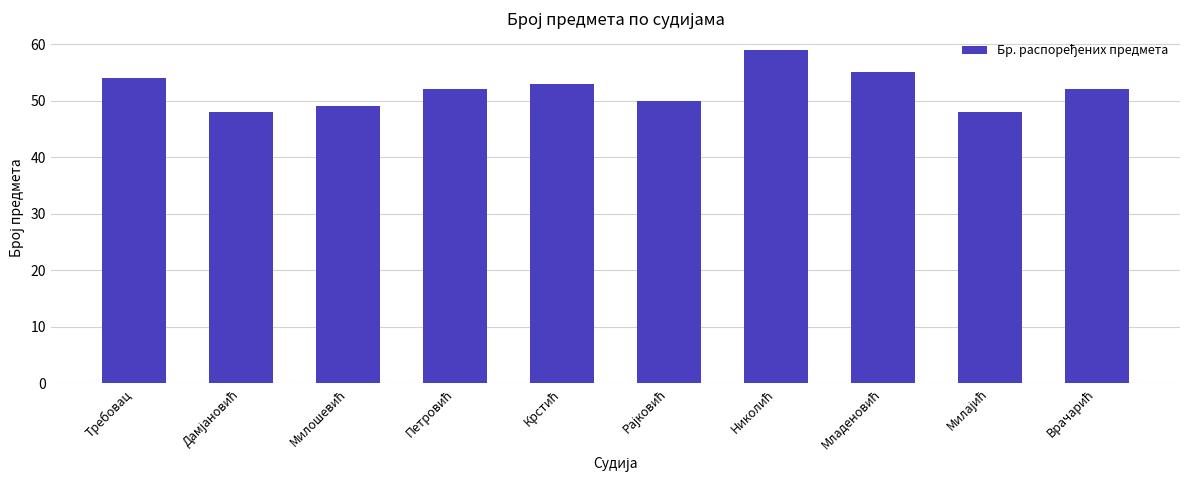

What is the average value?

52